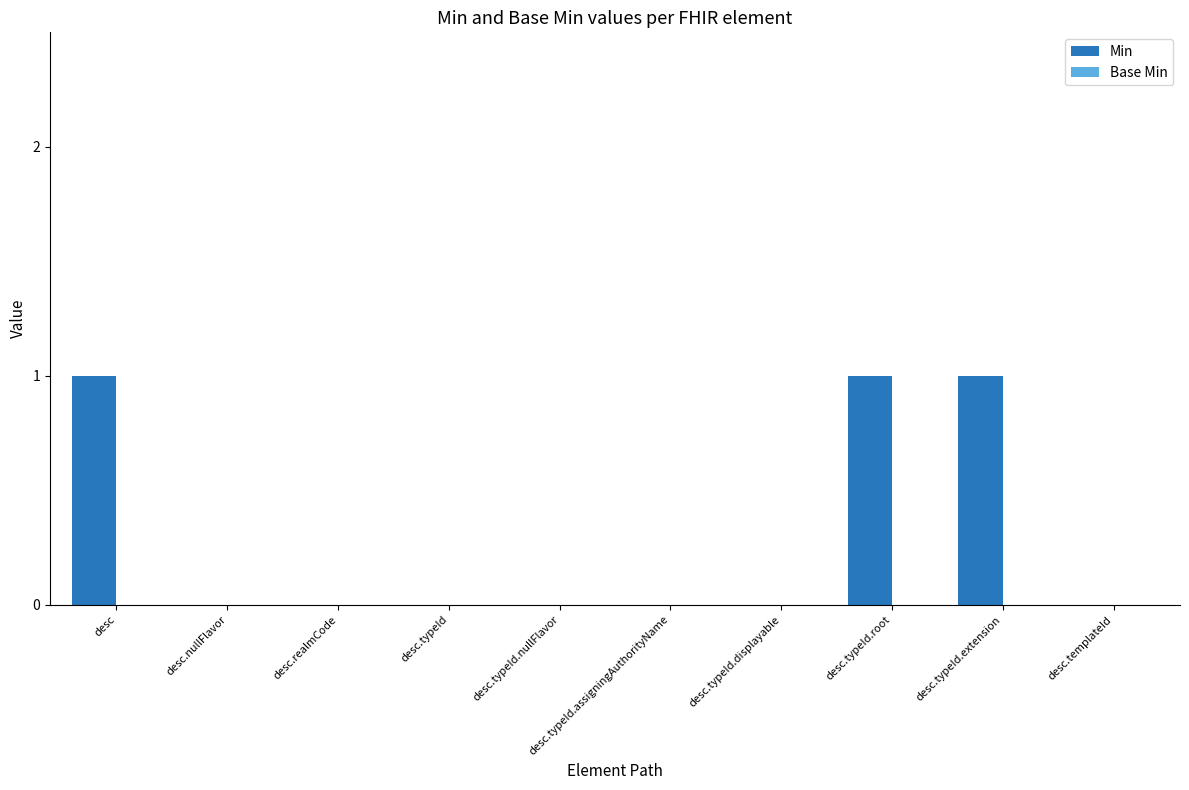

True or false: the data shows -1 at desc.typeId.assigningAuthorityName.

False